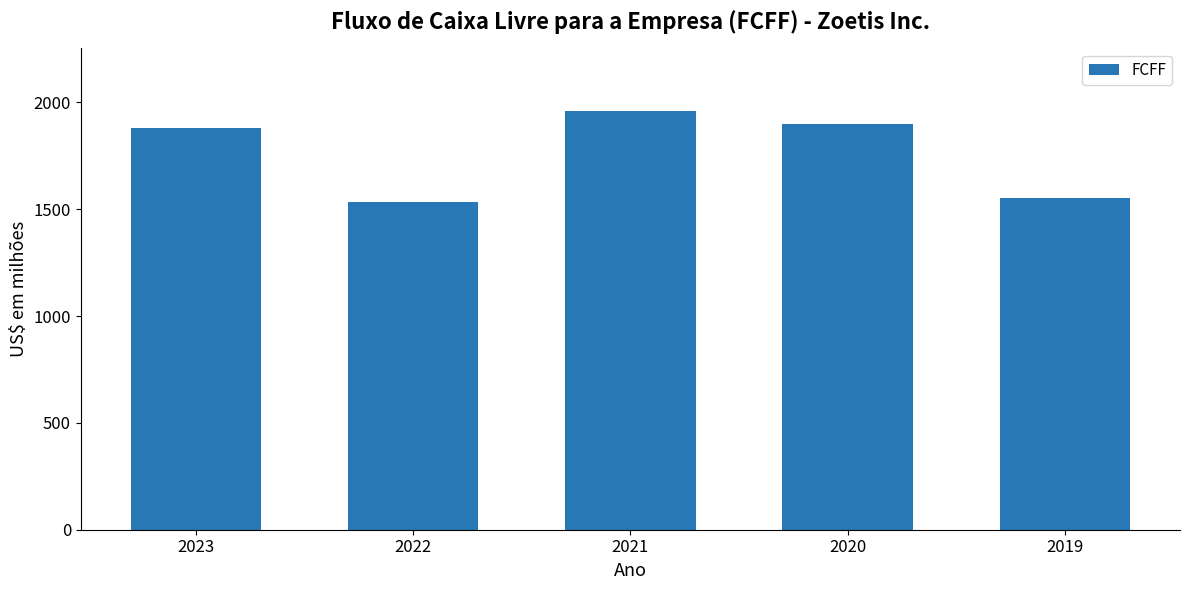

The chart shows a value of 1198 at 2020. True or false?

False